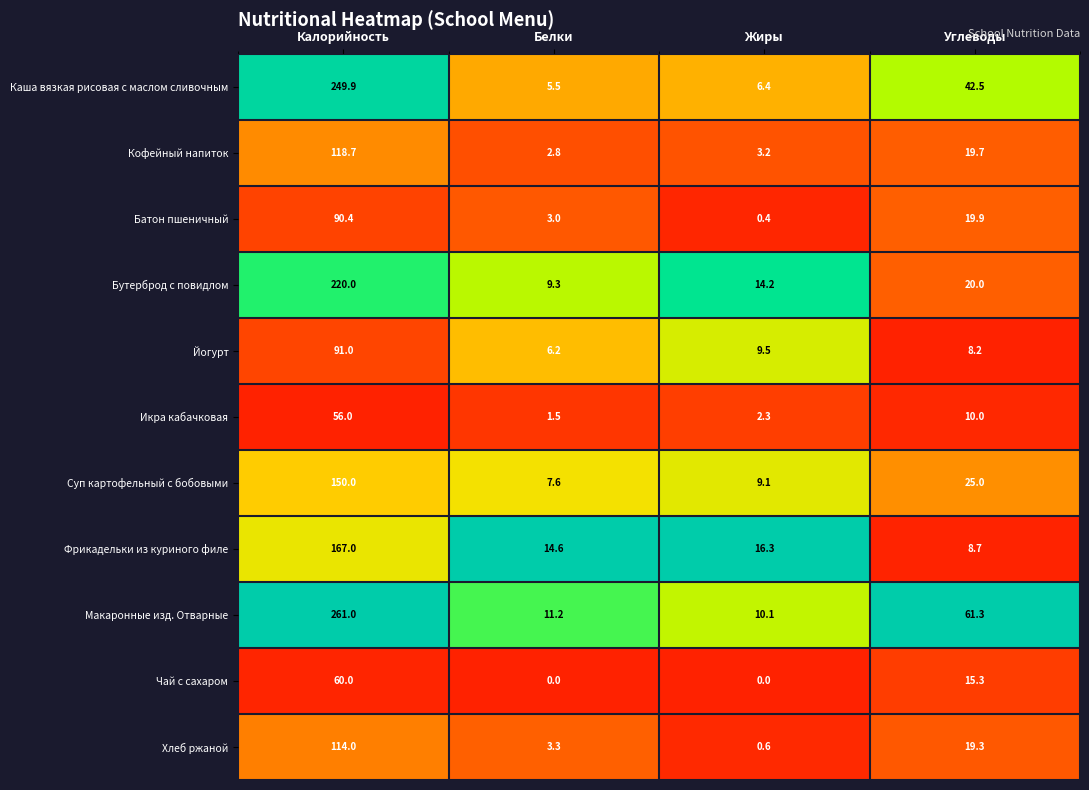

At how many categories does at least one series exceed 0?

4